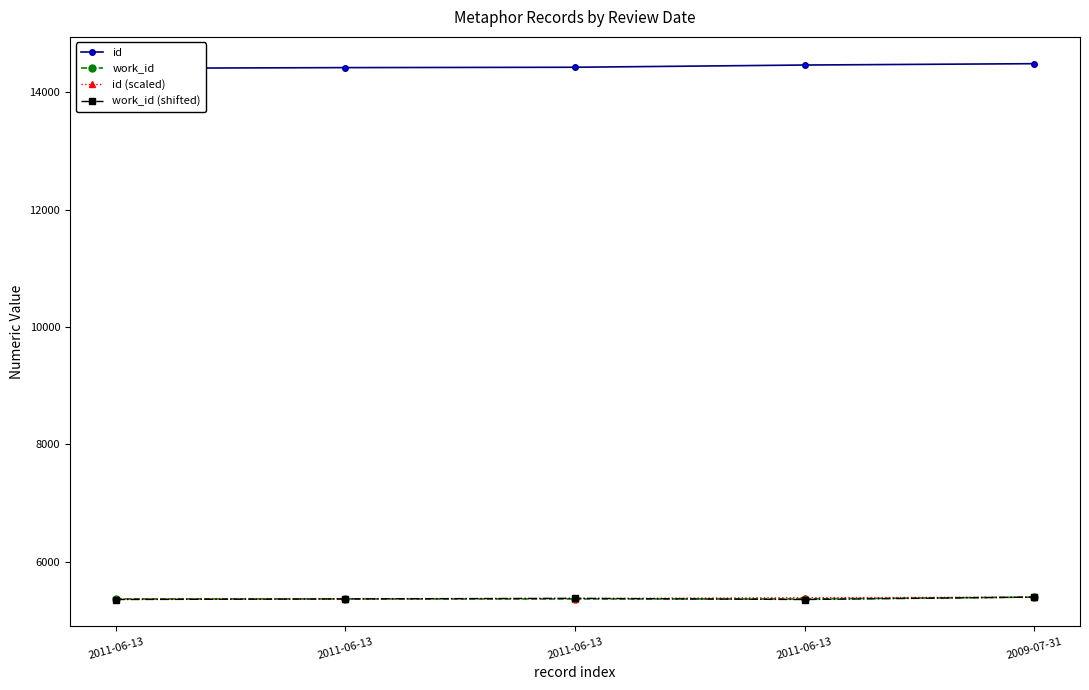

What is the difference between the highest and lowest values at 2011-06-13?

9053.0